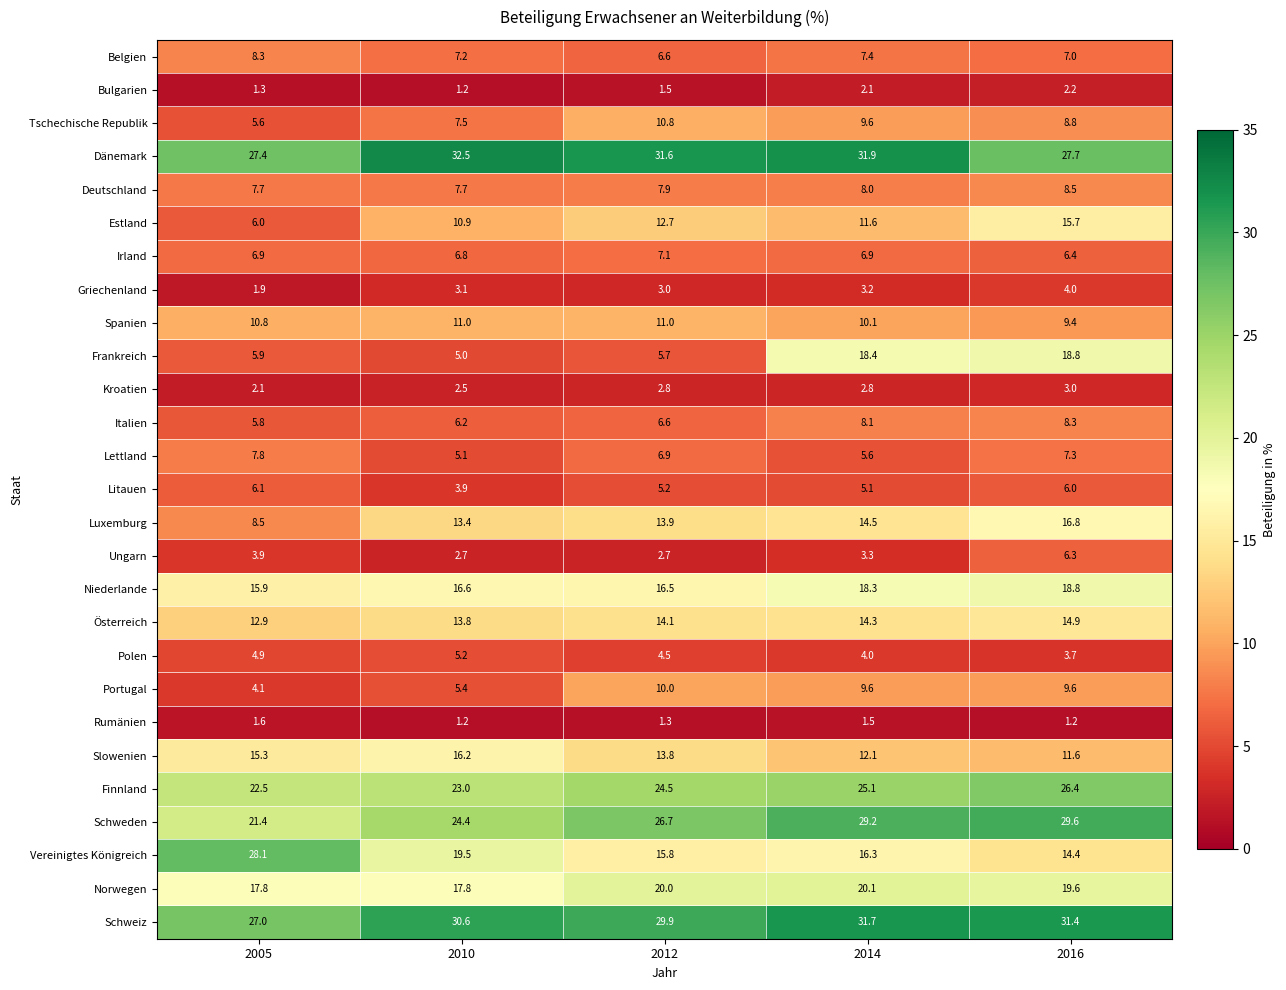

What is the total value across all series at 2010?

300.4